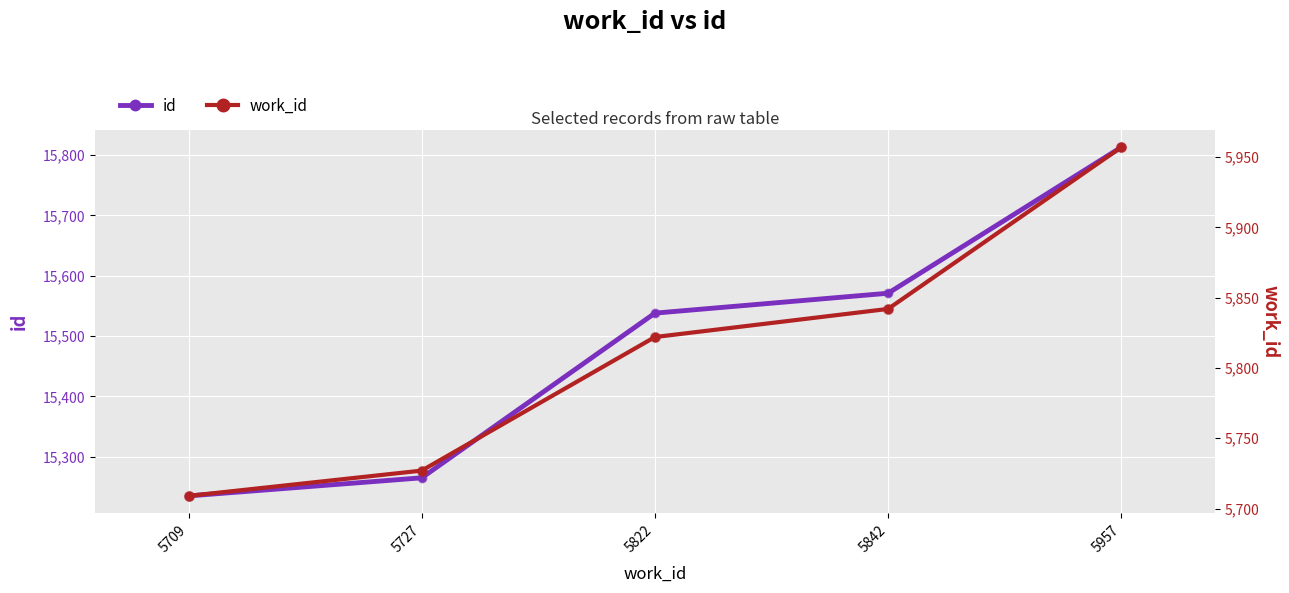

Which series contains the lowest Y value?

work_id